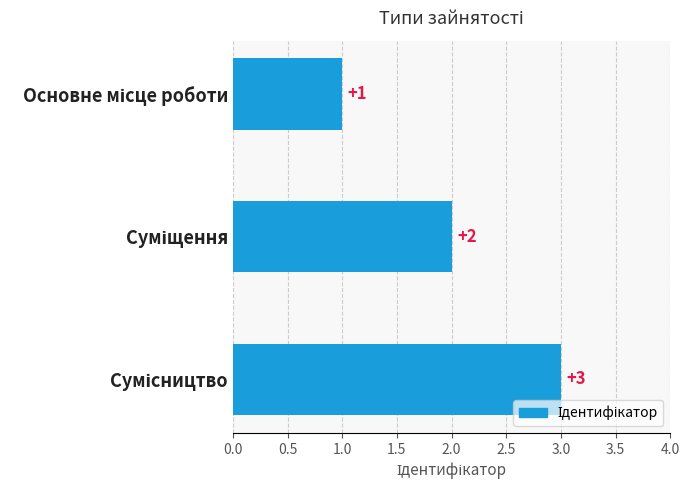

How many data points does each series have?

3